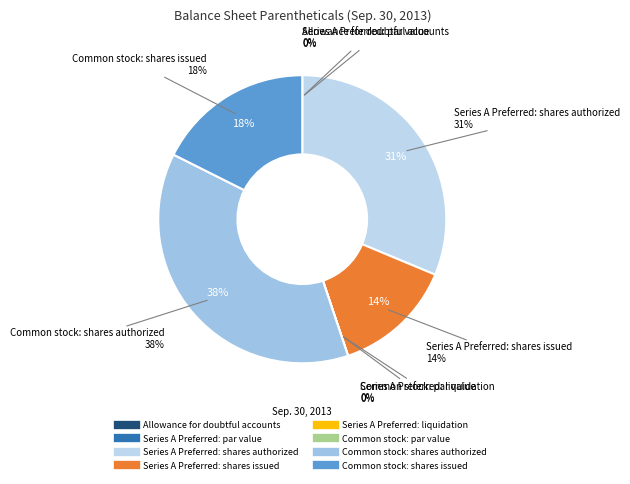

Which has a higher value, Common stock: shares authorized or Series A Preferred: liquidation?

Common stock: shares authorized